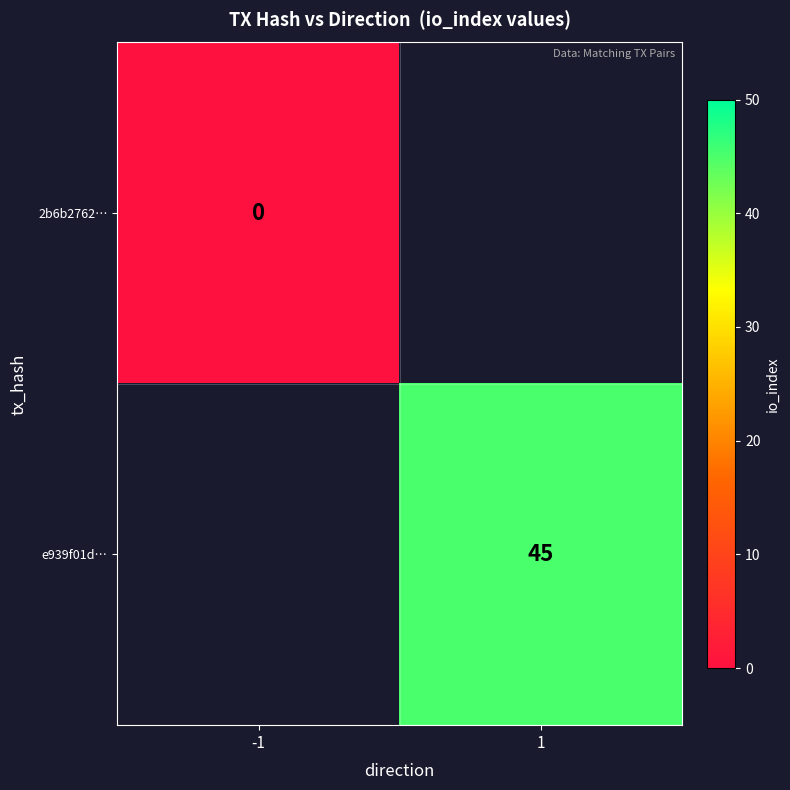

True or false: e939f01d… has a value of 45 at 1.

True